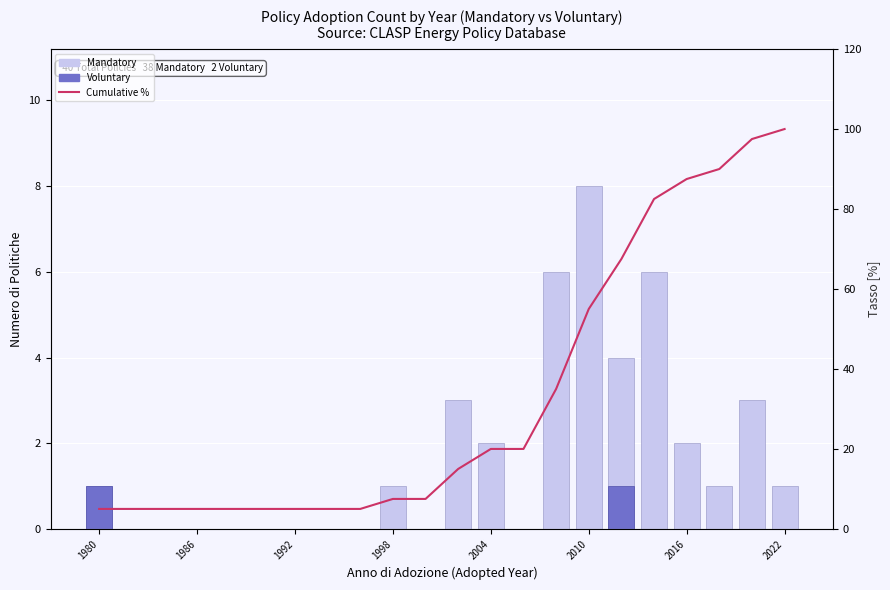

What is the difference between the second highest and minimum values in the Mandatory policies series?

6.0